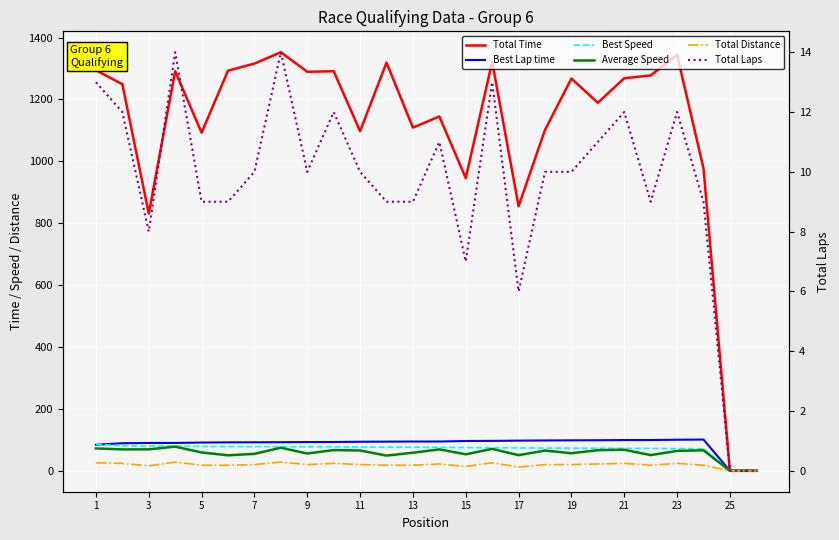

At which label does Best Speed reach its peak?

1